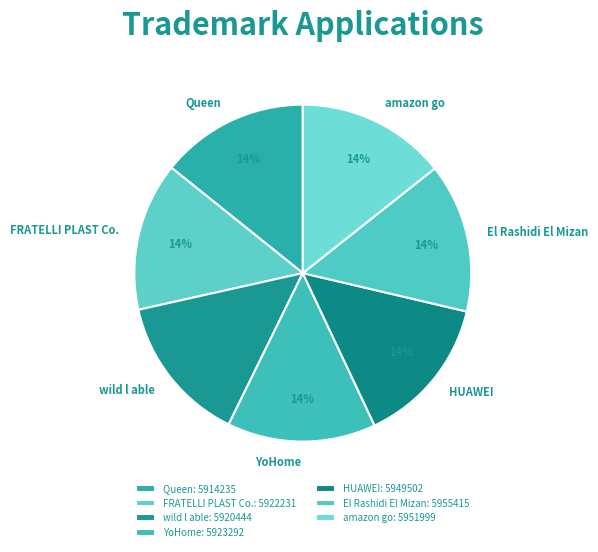

What is the ratio of the value at FRATELLI PLAST Co. to the value at HUAWEI?

1.0